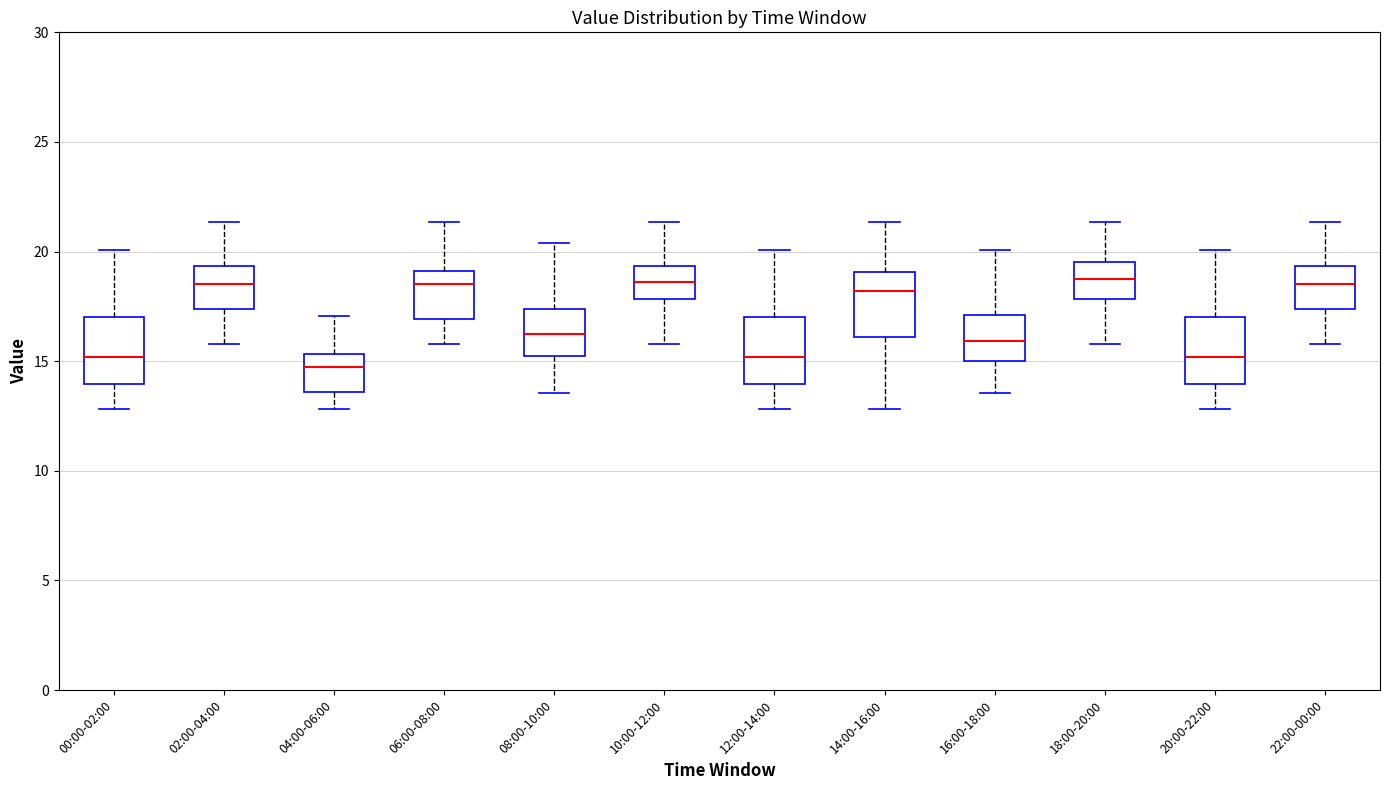

Reading left to right, read every box against the y-axis: the position of its median line, the range the box covers, and the ends of its whiskers. The values are not printed on the chart, so give them approximately, as read against the axis.

00:00-02:00: median 15.0, box 14.0 to 17.0, whiskers 13.0 to 20.0
02:00-04:00: median 18.5, box 17.5 to 19.5, whiskers 16.0 to 21.5
04:00-06:00: median 14.5, box 13.5 to 15.5, whiskers 13.0 to 17.0
06:00-08:00: median 18.5, box 17.0 to 19.0, whiskers 16.0 to 21.5
08:00-10:00: median 16.5, box 15.0 to 17.5, whiskers 13.5 to 20.5
10:00-12:00: median 18.5, box 18.0 to 19.5, whiskers 16.0 to 21.5
12:00-14:00: median 15.0, box 14.0 to 17.0, whiskers 13.0 to 20.0
14:00-16:00: median 18.0, box 16.0 to 19.0, whiskers 13.0 to 21.5
16:00-18:00: median 16.0, box 15.0 to 17.0, whiskers 13.5 to 20.0
18:00-20:00: median 18.5, box 18.0 to 19.5, whiskers 16.0 to 21.5
20:00-22:00: median 15.0, box 14.0 to 17.0, whiskers 13.0 to 20.0
22:00-00:00: median 18.5, box 17.5 to 19.5, whiskers 16.0 to 21.5